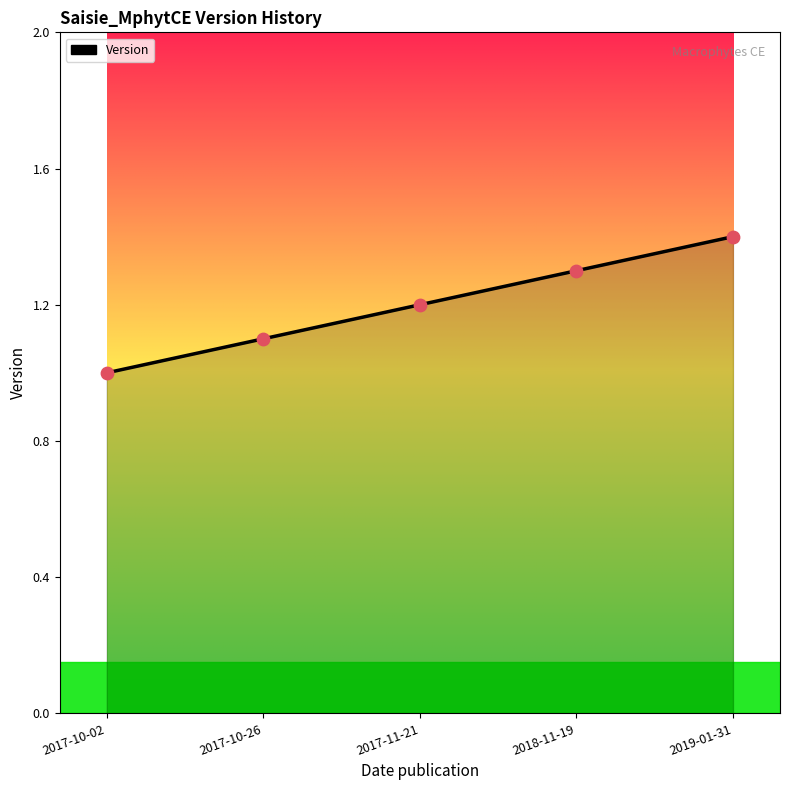

Approximately how many times larger is the value at 2017-11-21 compared to 2018-11-19?

0.9